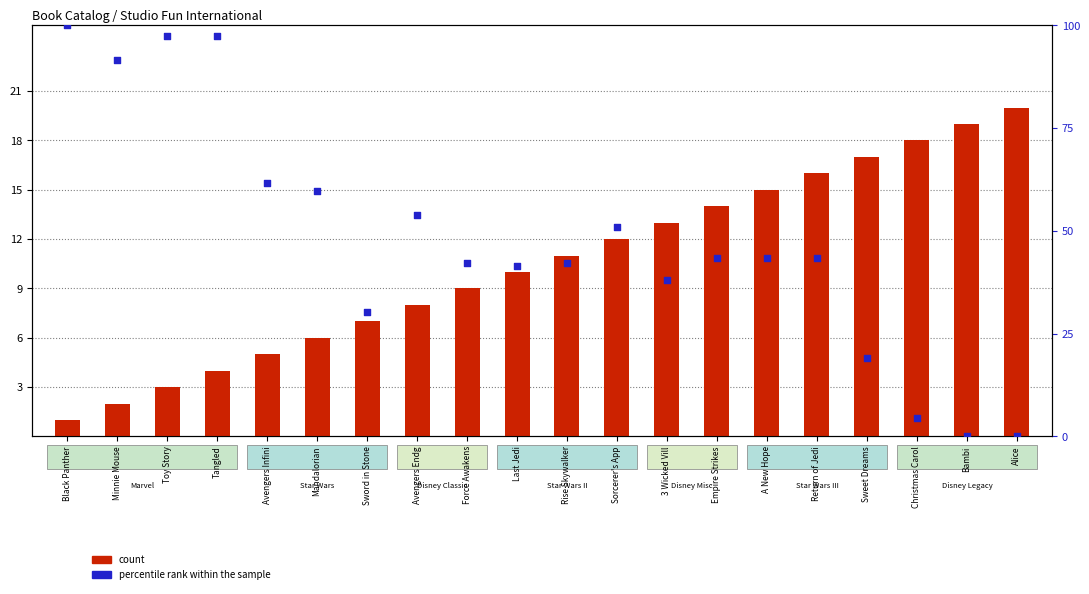

Which series contains the highest Y value?

percentile rank within the sample